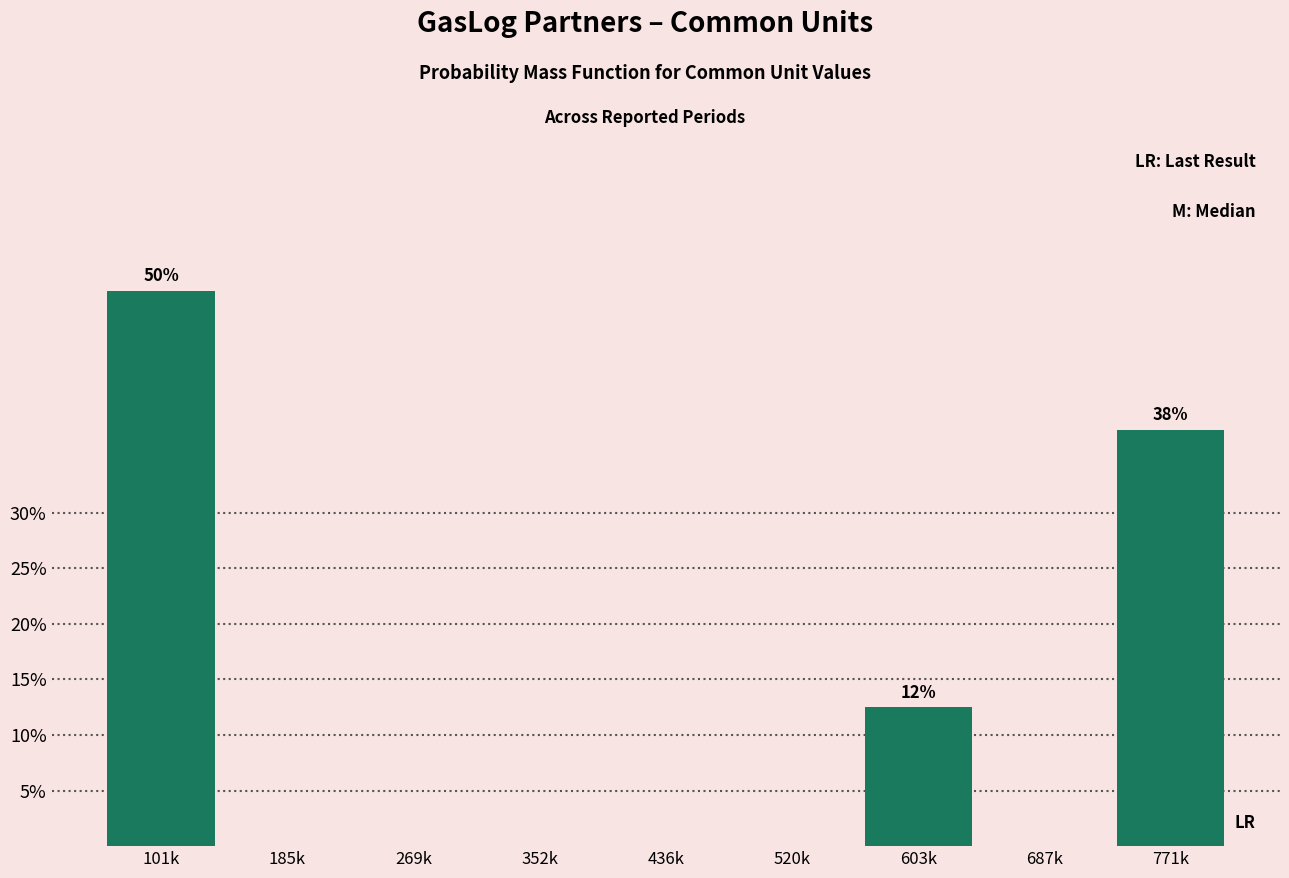

Reading left to right, transcribe all the data shown in this chart.

101k=50.0	185k=0.0	269k=0.0	352k=0.0	436k=0.0	520k=0.0	603k=12.5	687k=0.0	771k=37.5